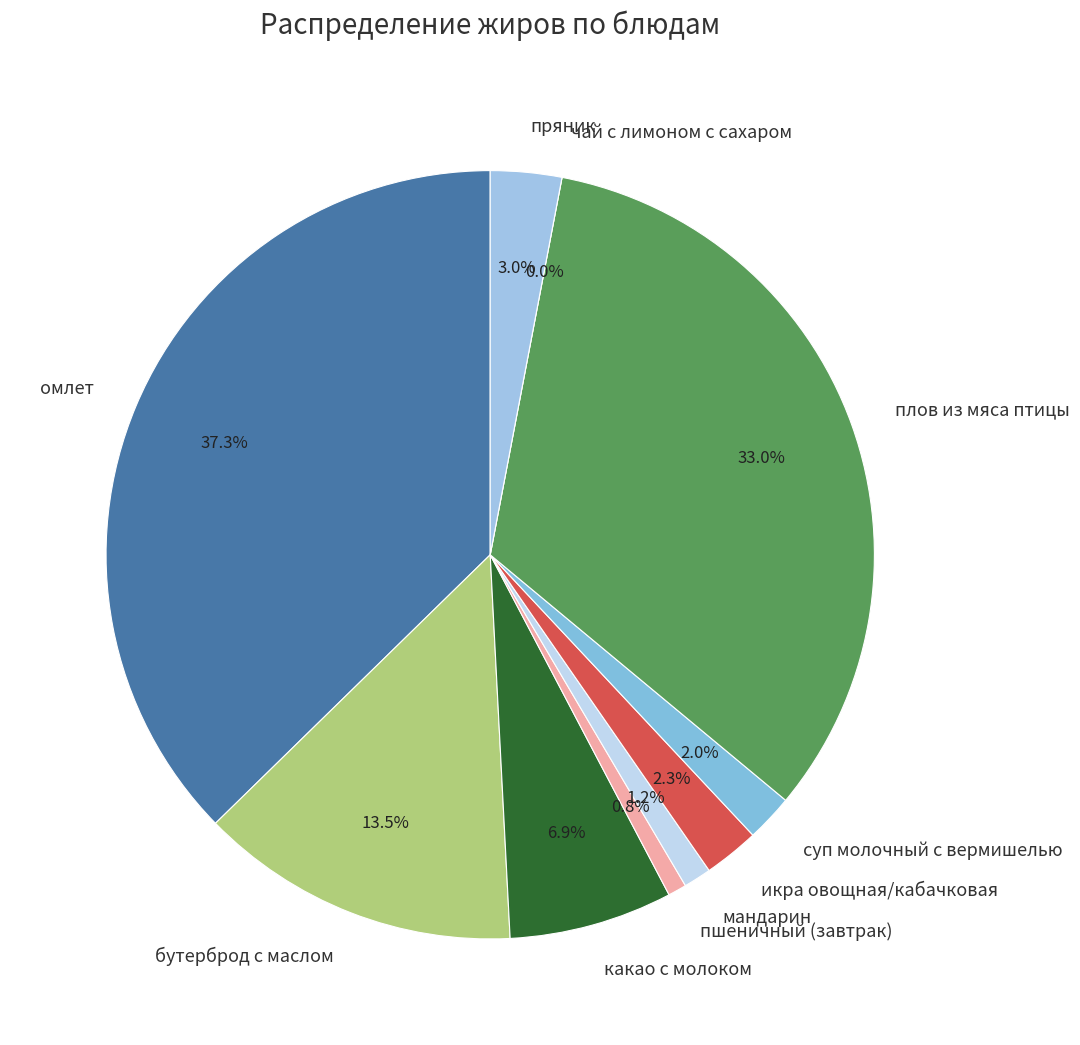

True or false: суп молочный с вермишелью accounts for 2% of the total.

True